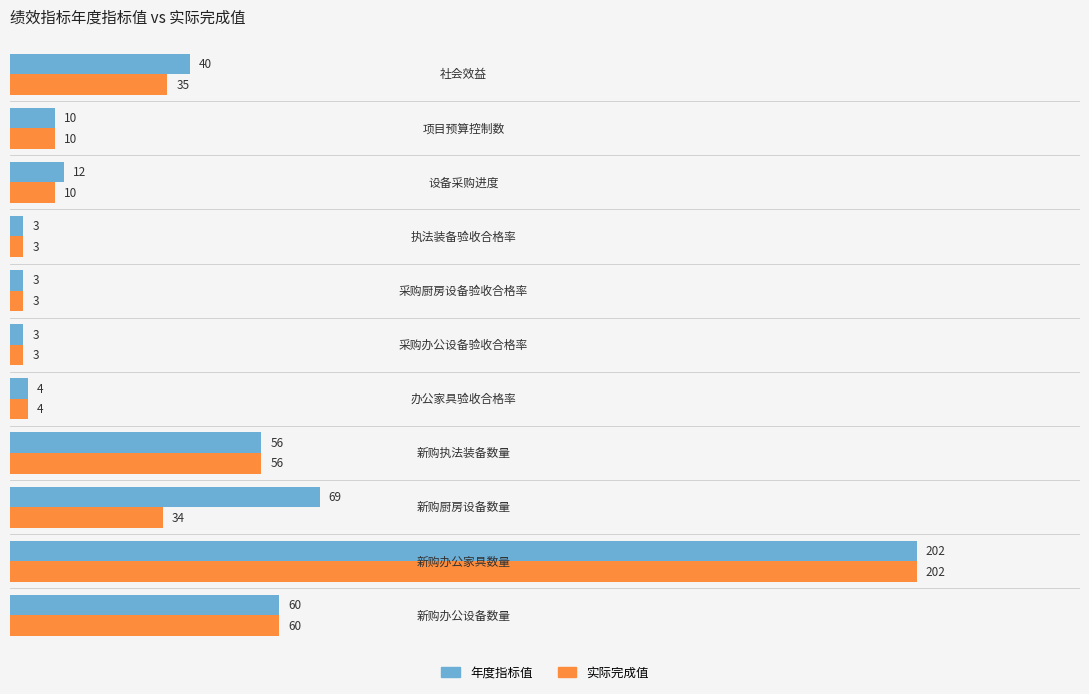

What is the minimum value for 实际完成值?

3